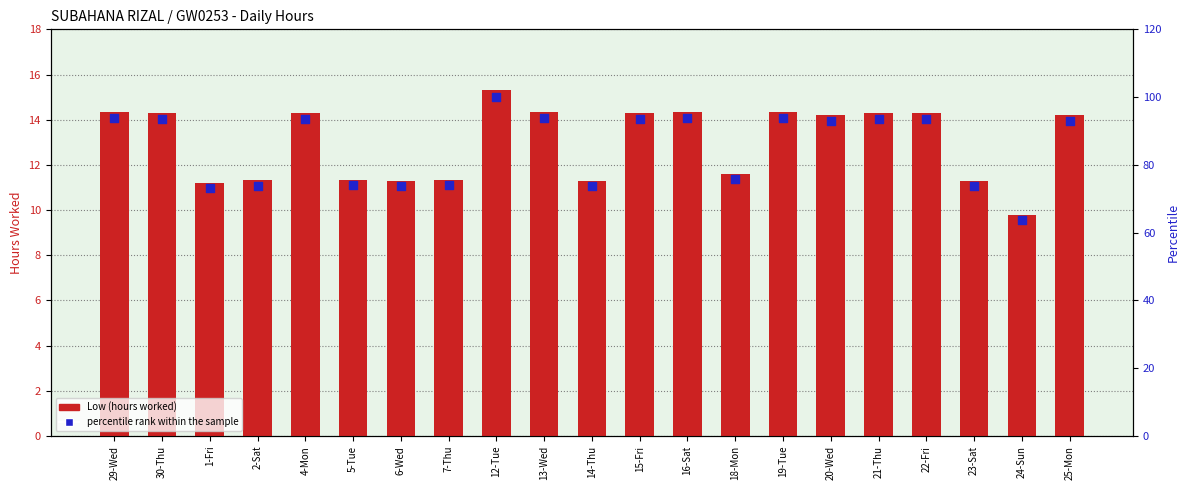

What are all the series names shown in the legend?

Low (hours worked), percentile rank within the sample